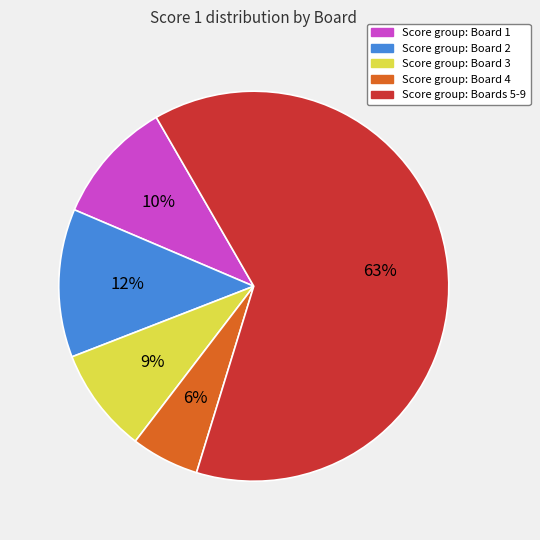

To the nearest percent, what is the difference between the largest and smallest slice percentages?

57%